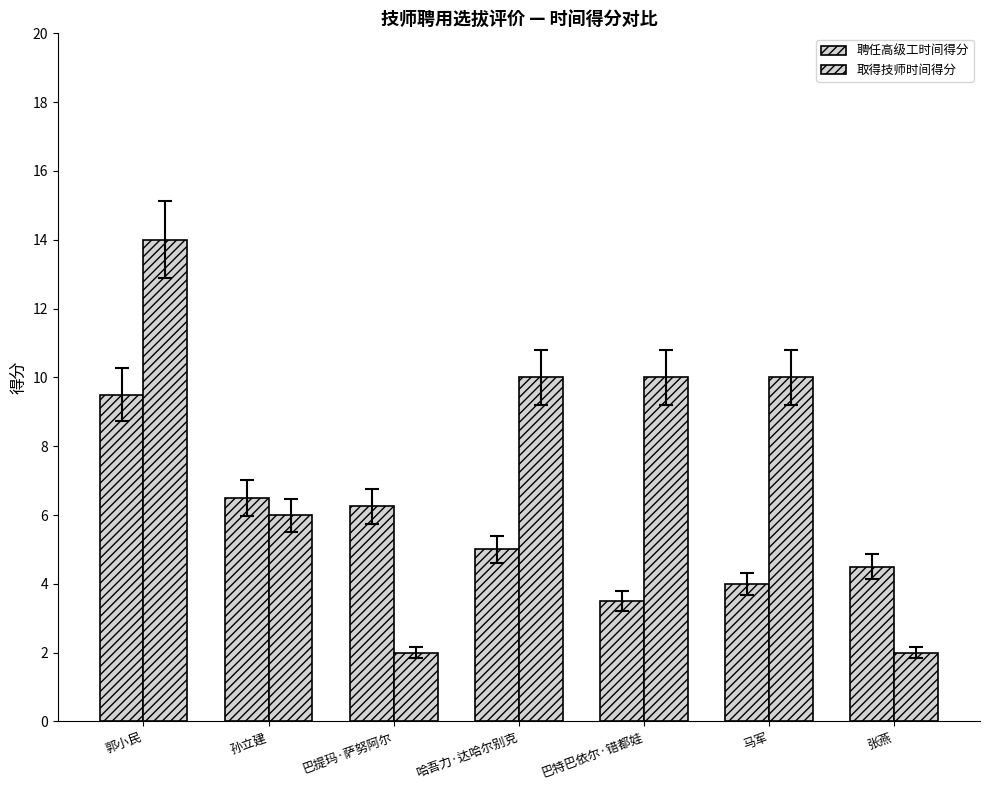

How many bars are there in total?

14